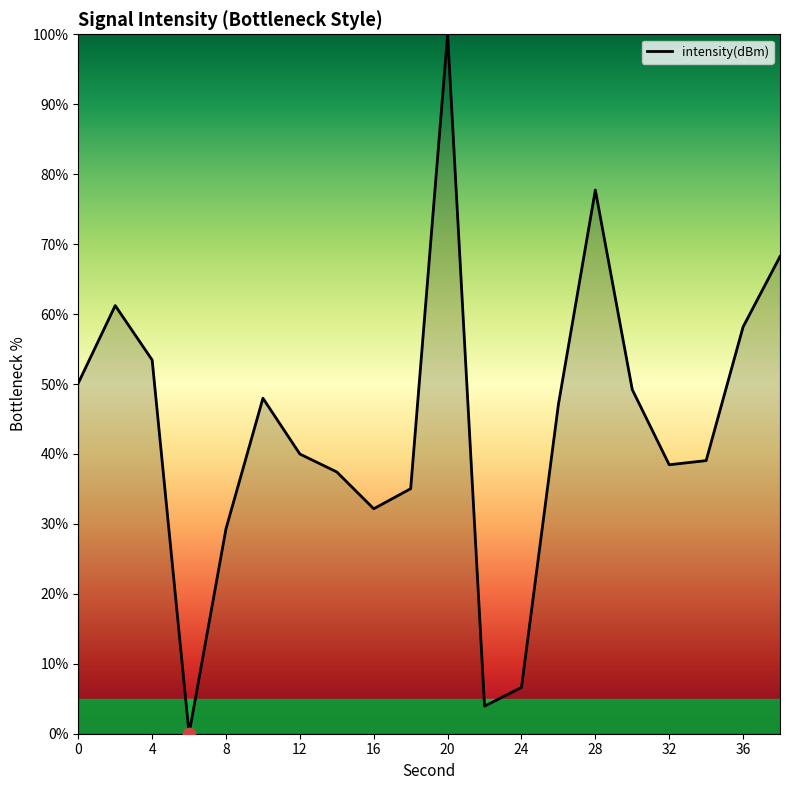

What is the difference between the maximum and minimum values?

100.0